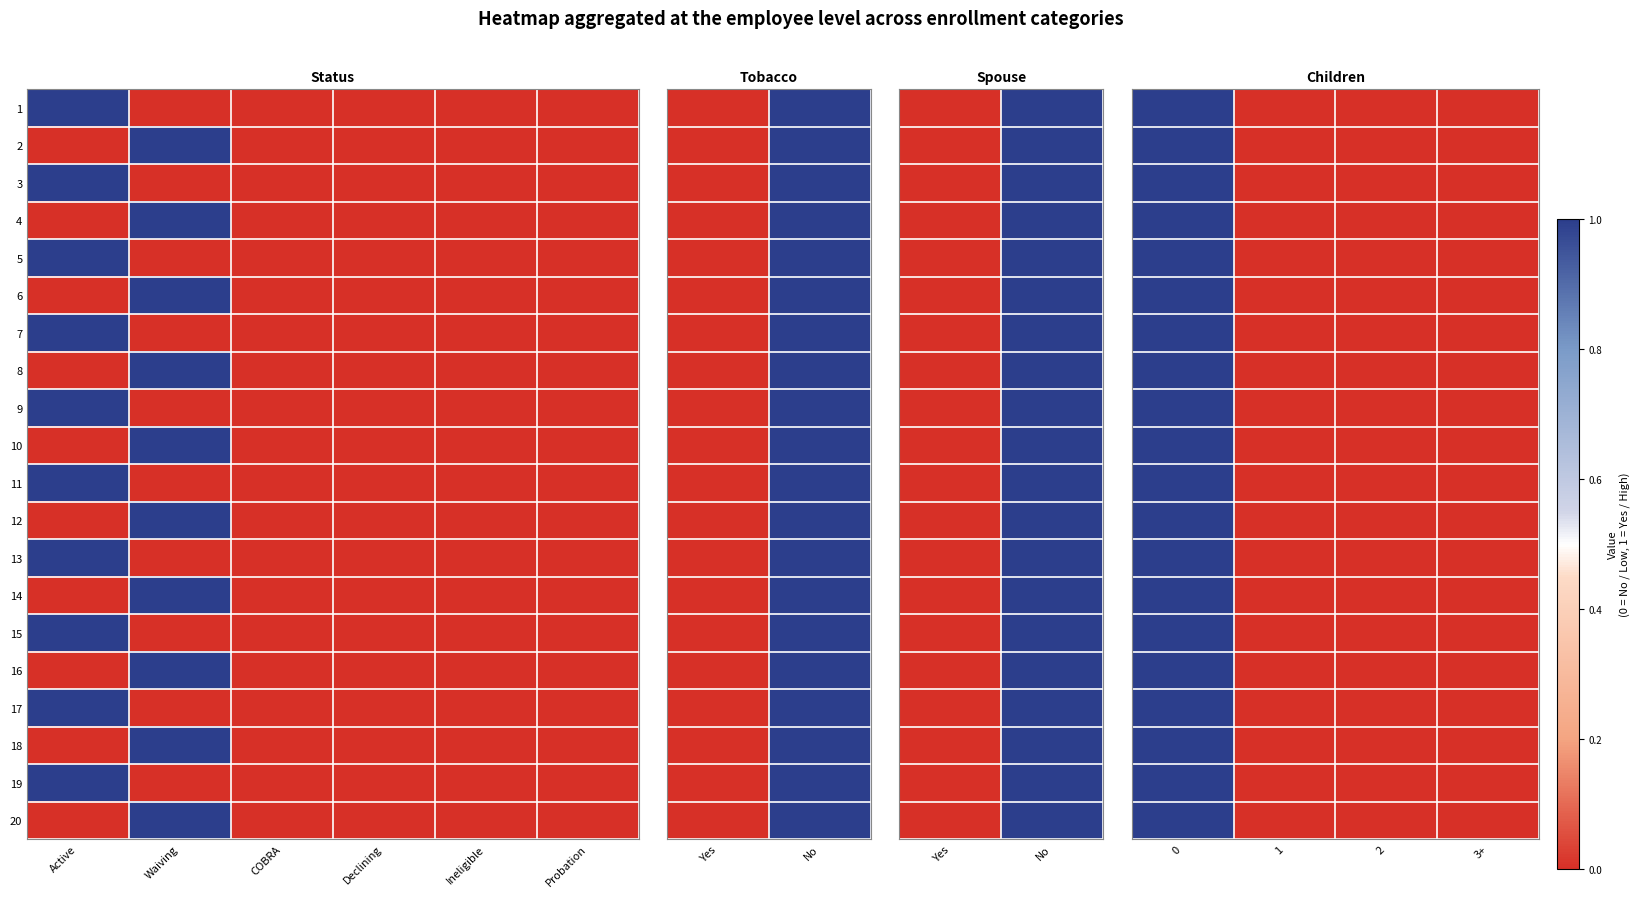

Count the number of data series in this chart.

20